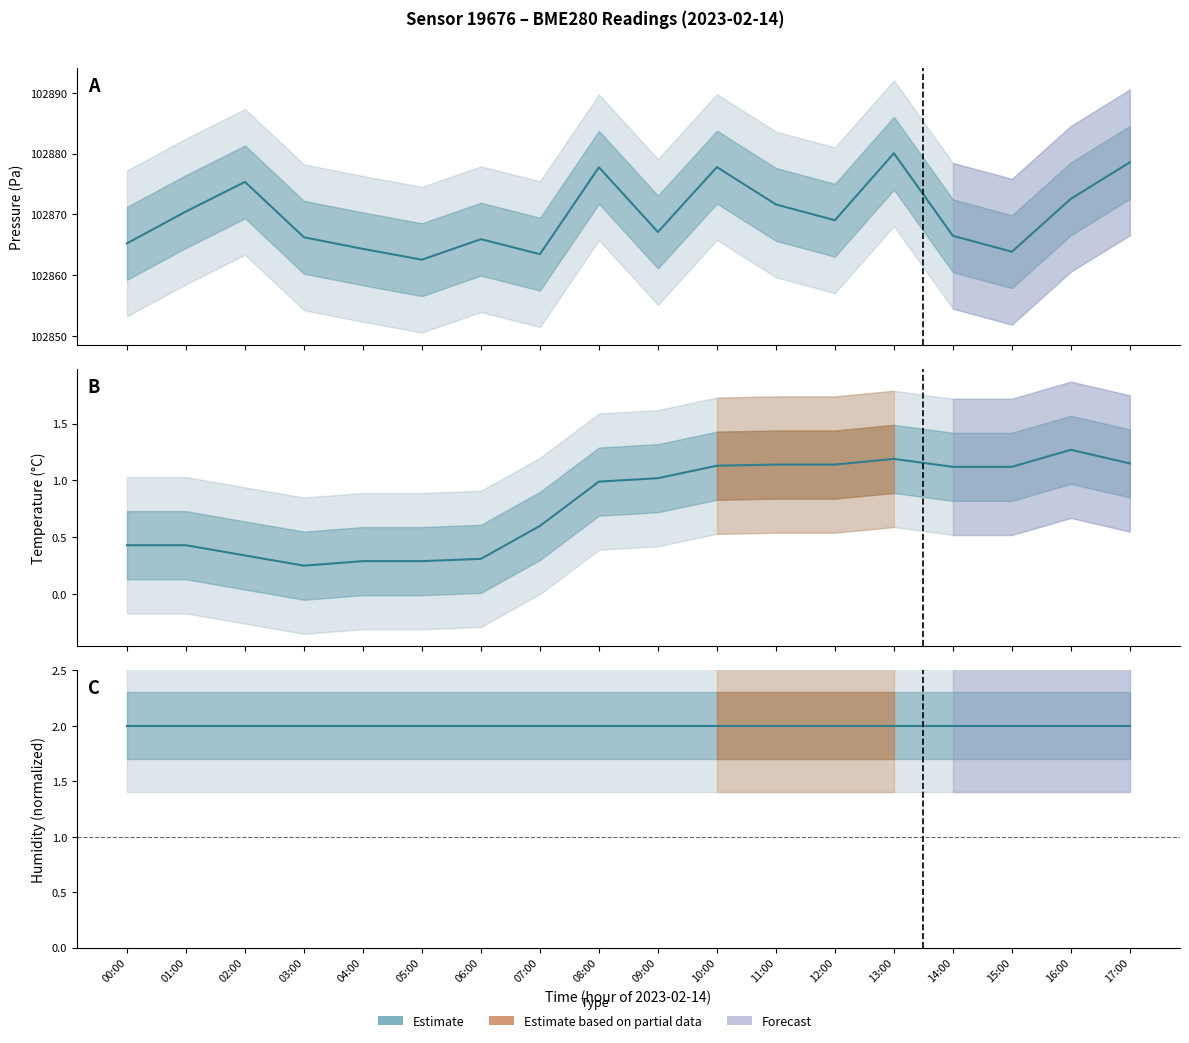

Does the chart have visible grid lines?

No